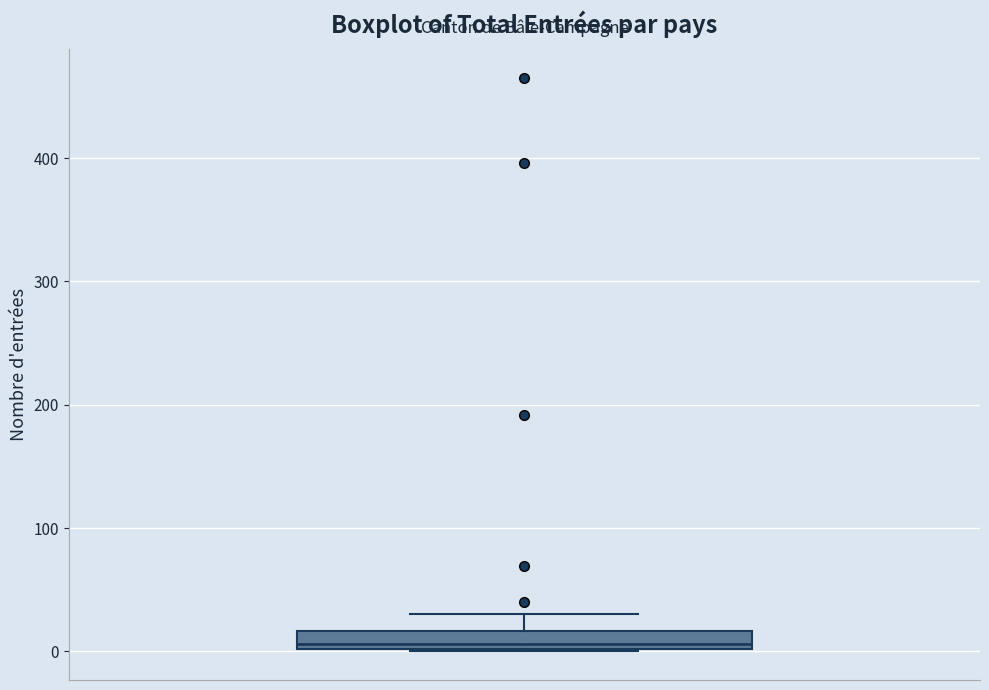

Where is the upper edge of the box on the y-axis? The values are not printed on the chart, so give them approximately, as read against the axis.

20